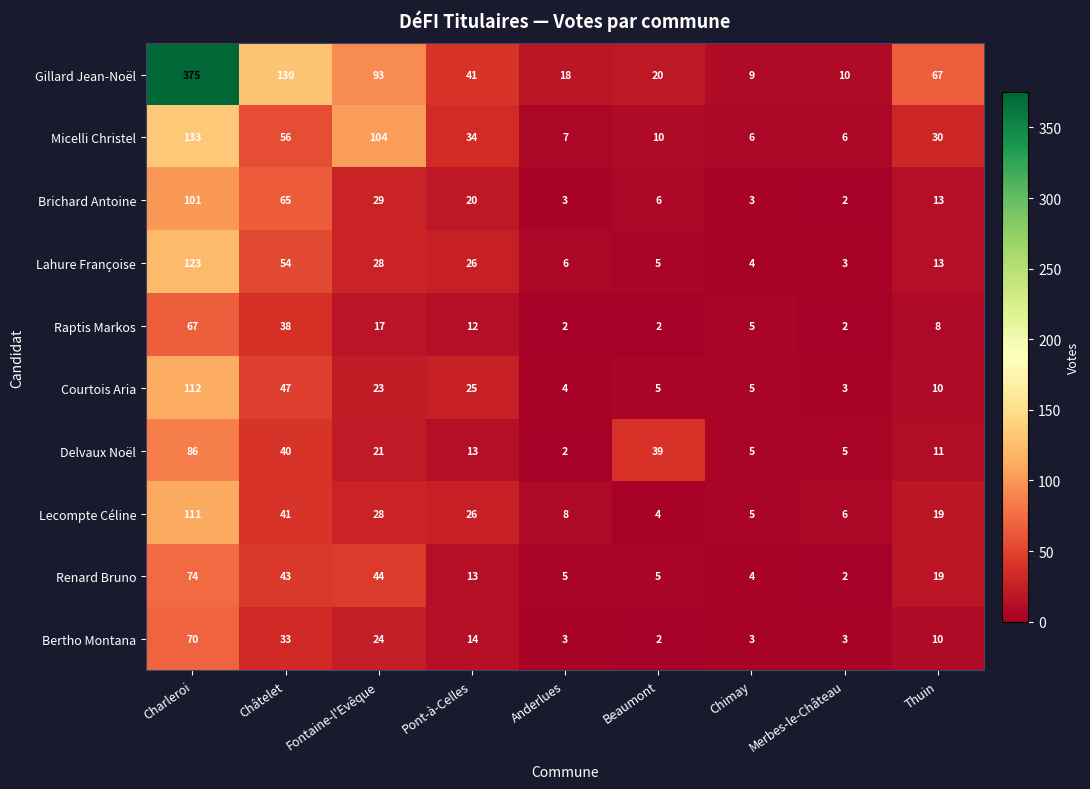

The value of Lecompte Céline at Fontaine-l'Evêque is 28. True or false?

True